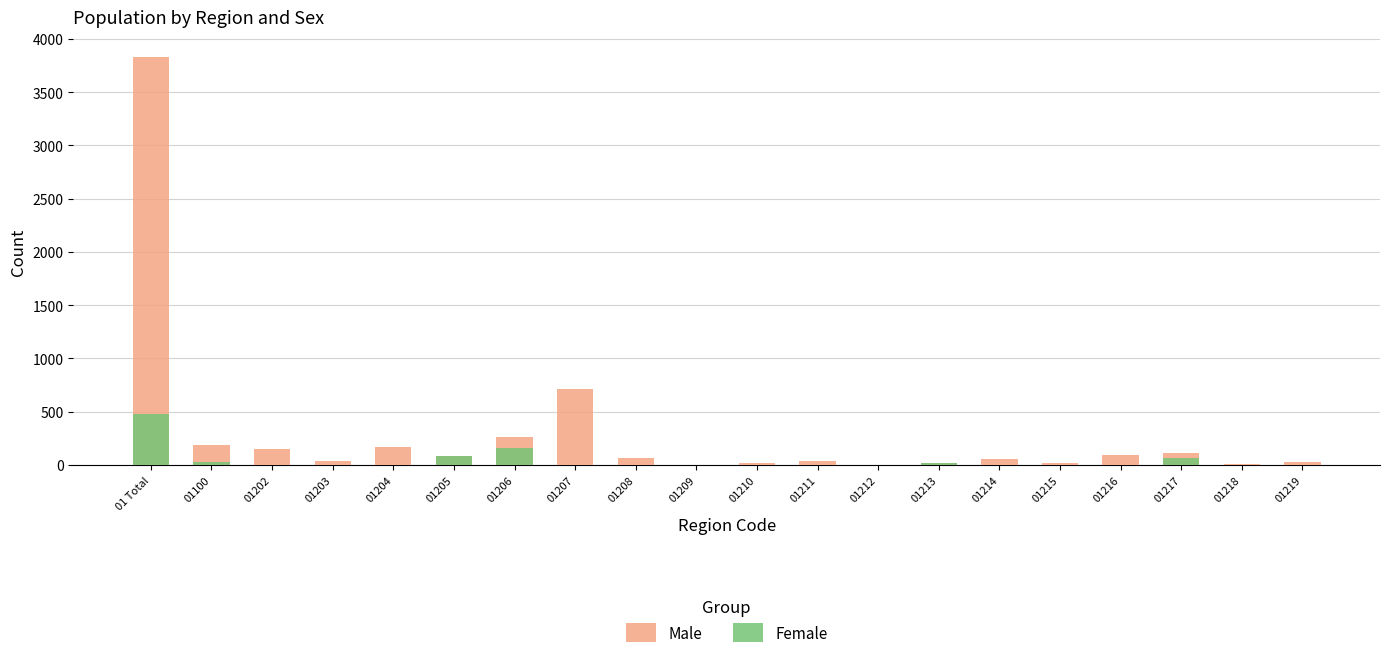

How many data points in Male are above 67?

9